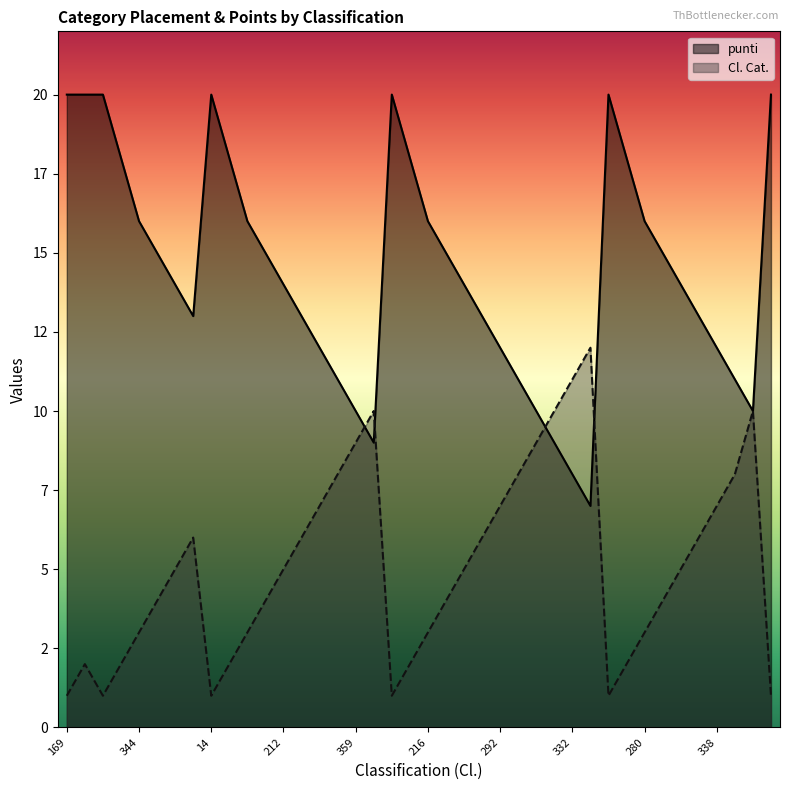

True or false: Cl. Cat. has a value of 1 at 145.

True